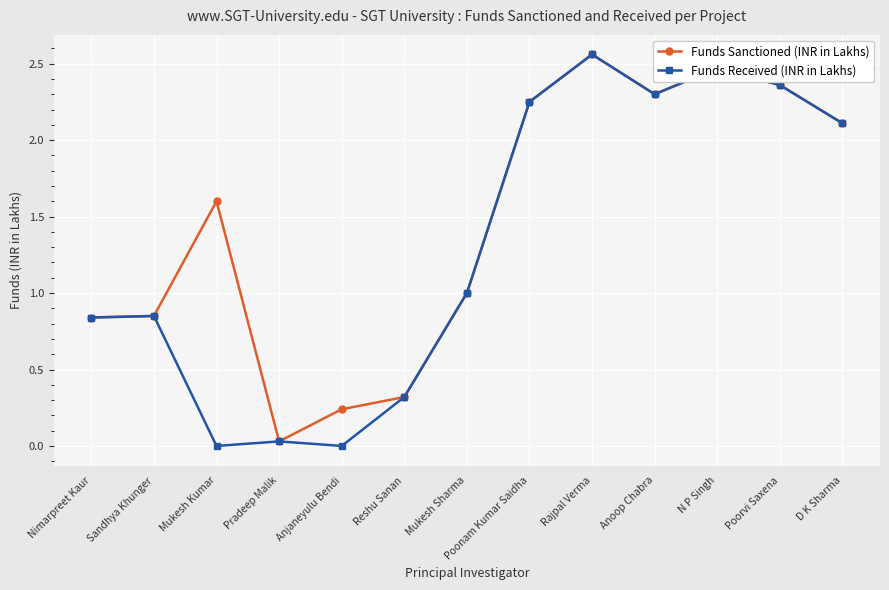

What position from the left is Poonam Kumar Saidha?

8